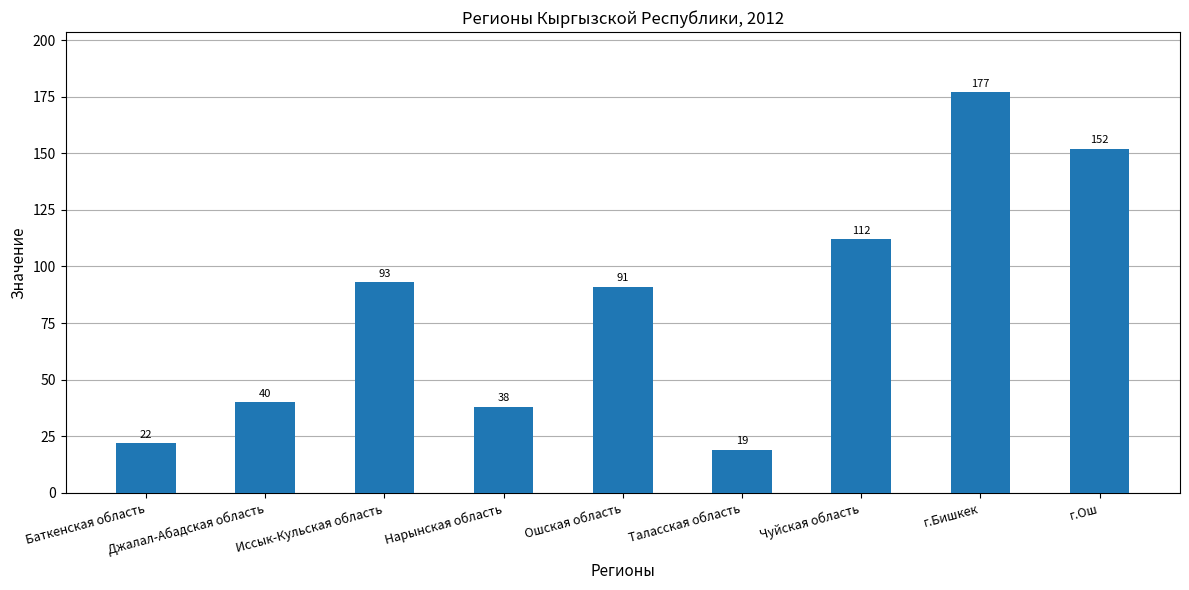

What is the difference between the second highest and second lowest values?

130